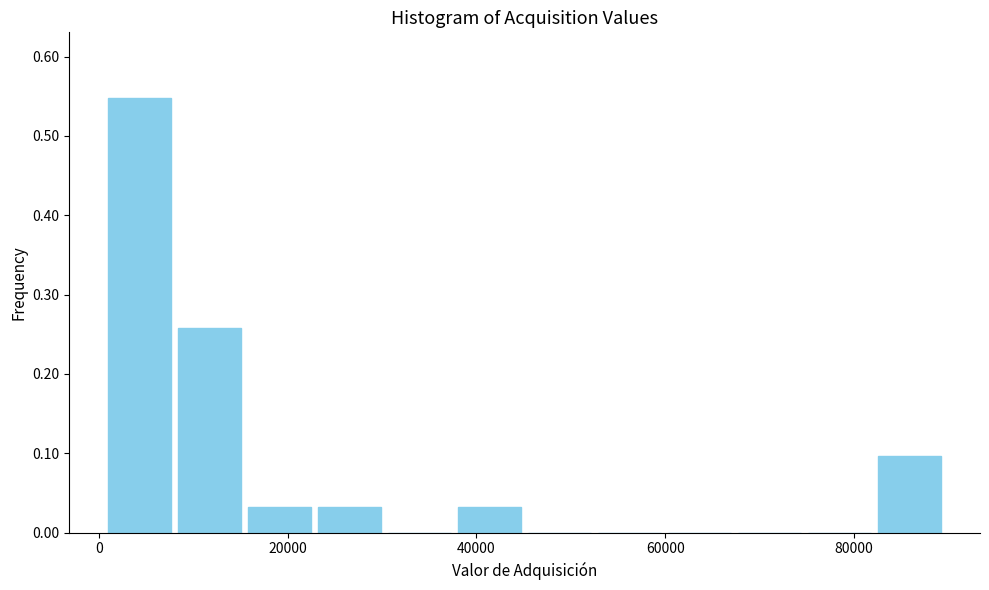

Read against the x-axis, roughly where is the centre of the tallest bar?

4000